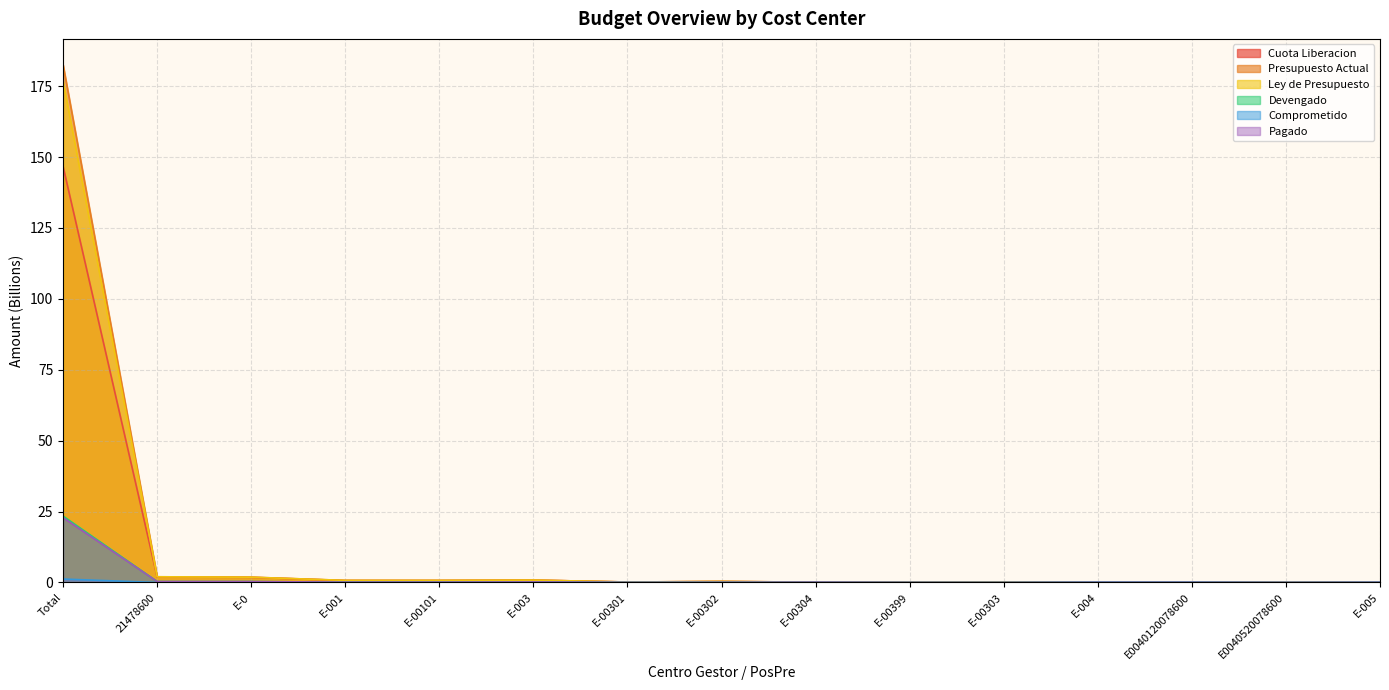

True or false: Pagado and Devengado intersect in this chart.

False